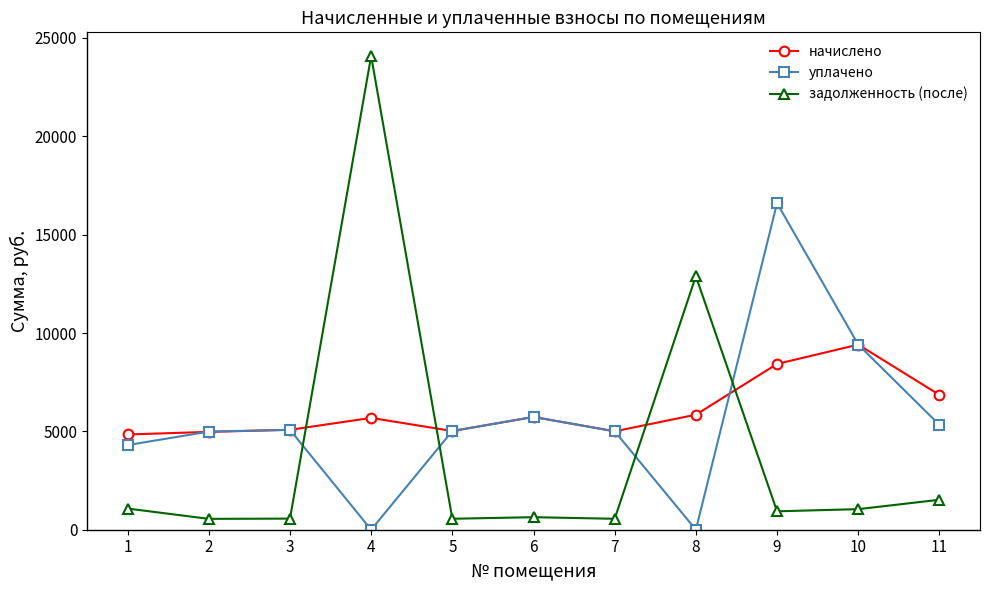

What is the value of the задолженность (после) point at the 11th from the left?

1523.2